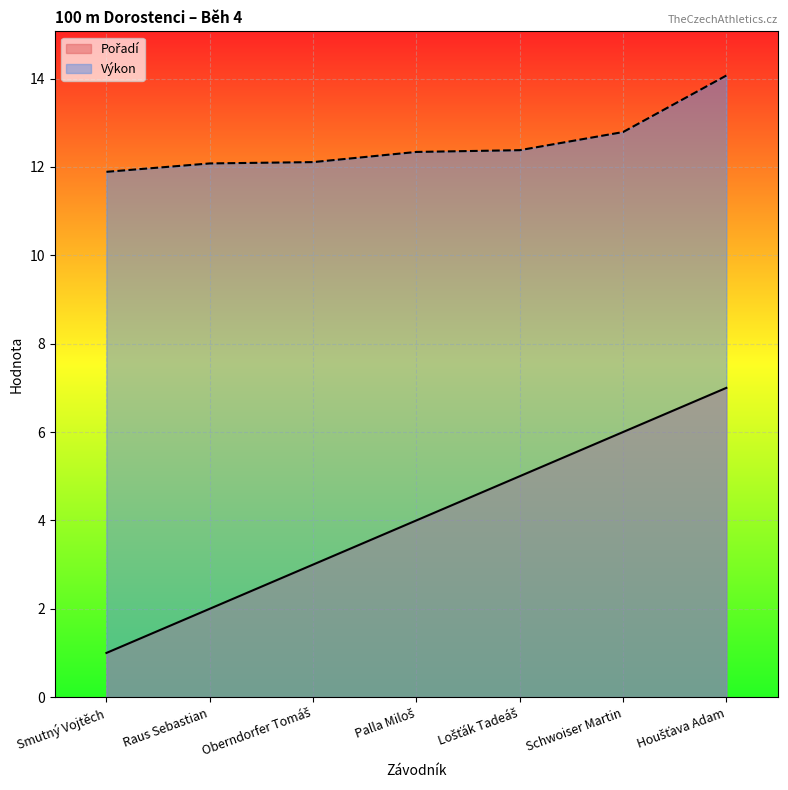

What are all the series names shown in the legend?

Pořadí, Výkon